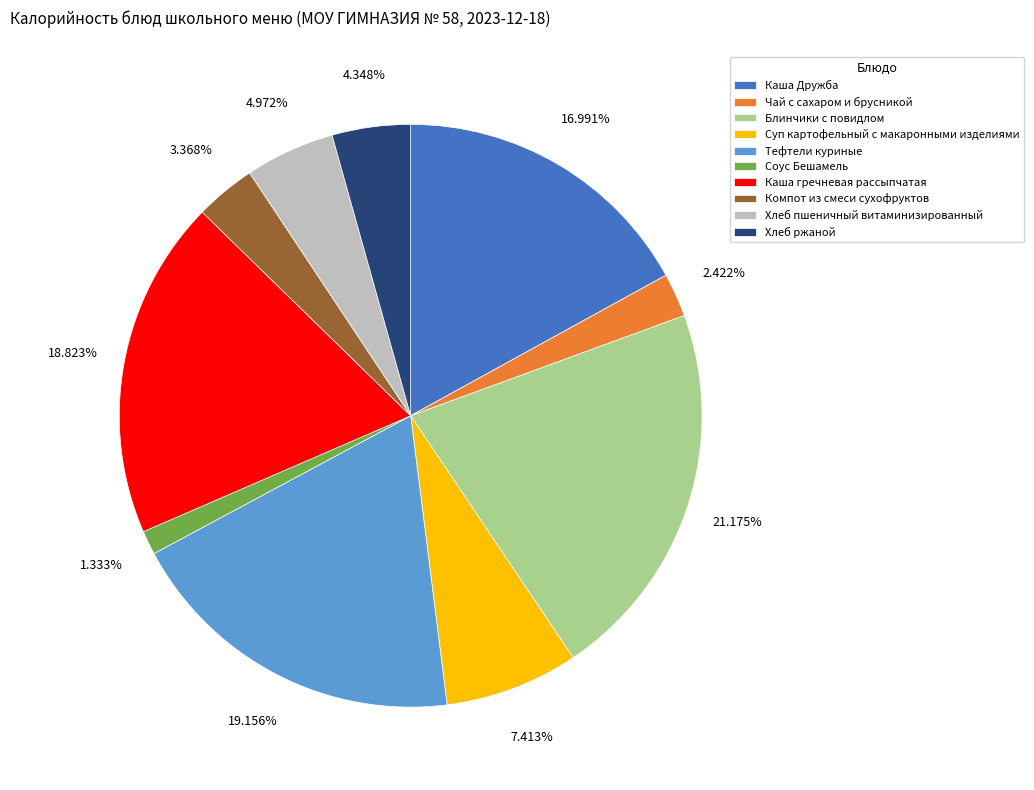

True or false: Каша Дружба accounts for 17% of the total.

True